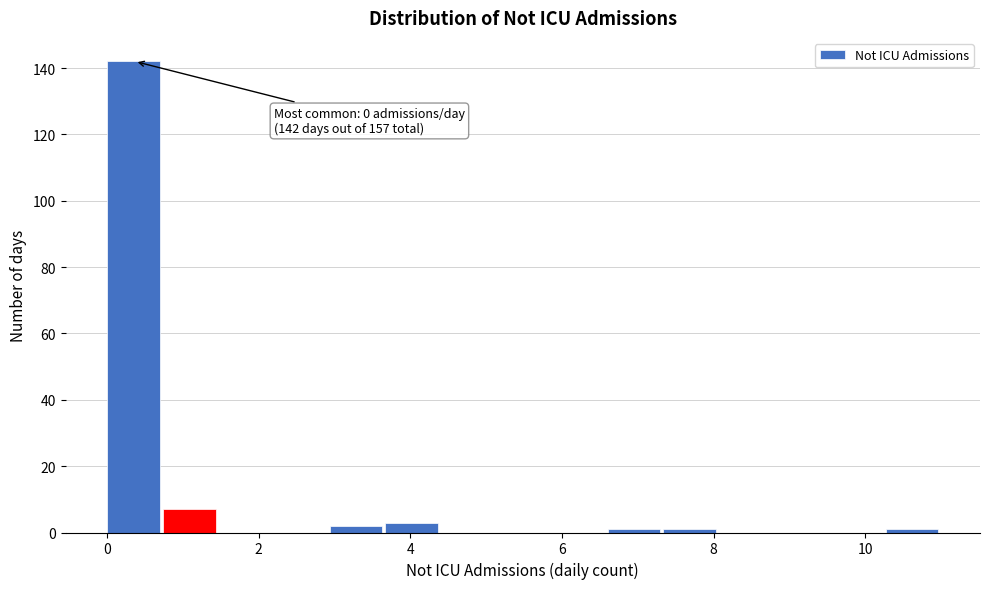

Around what value on the x-axis is the tallest bar? Give the approximate position of its centre, as read against the axis.

0.4